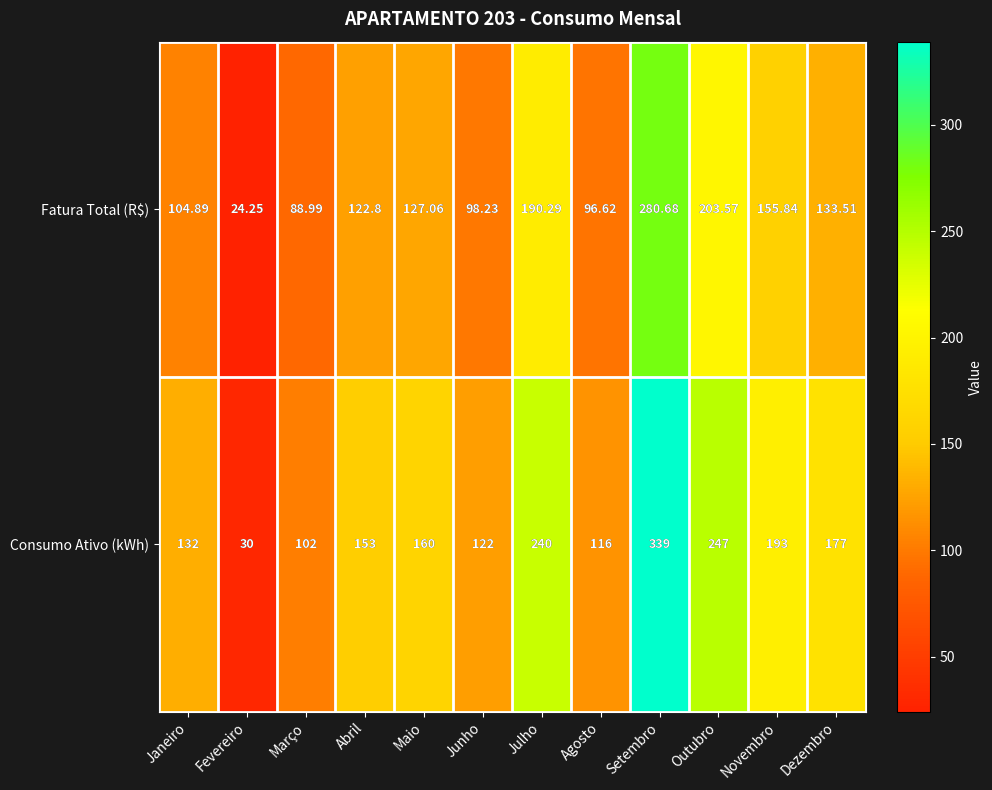

At which category is the sum across all series the highest?

Setembro